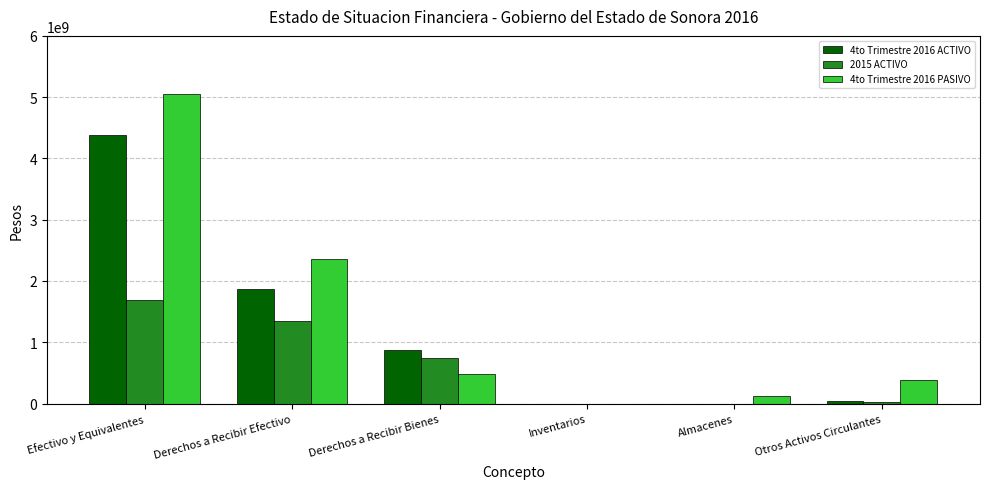

The value of 2015 ACTIVO at Inventarios is 0.0. True or false?

True